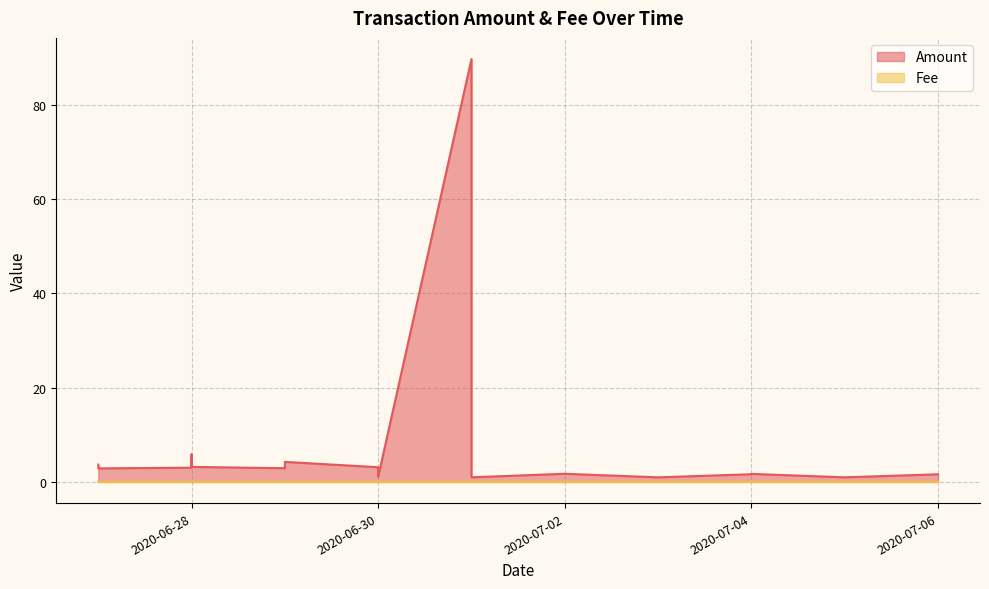

Which series changed the most between 2020-07-03 and 2020-06-27?

Amount